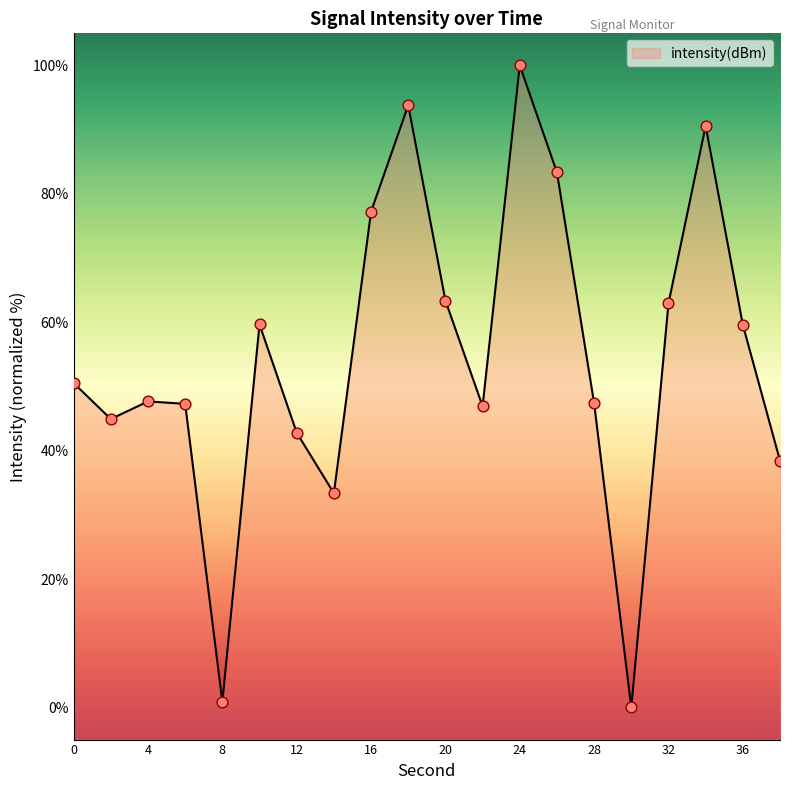

Approximately how many times larger is the value at 26 compared to 0?

1.6